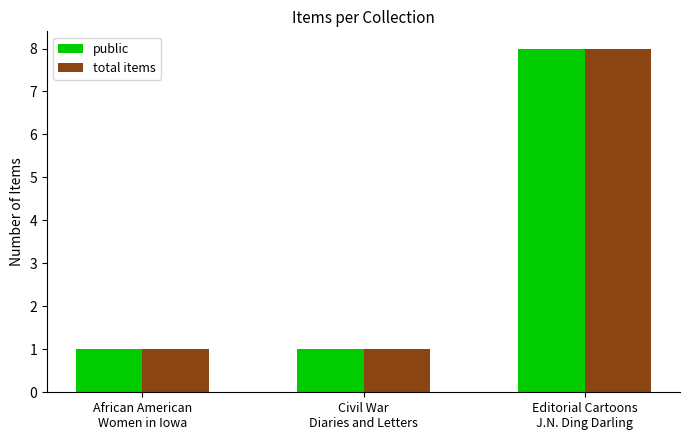

What is the greatest value displayed?

8